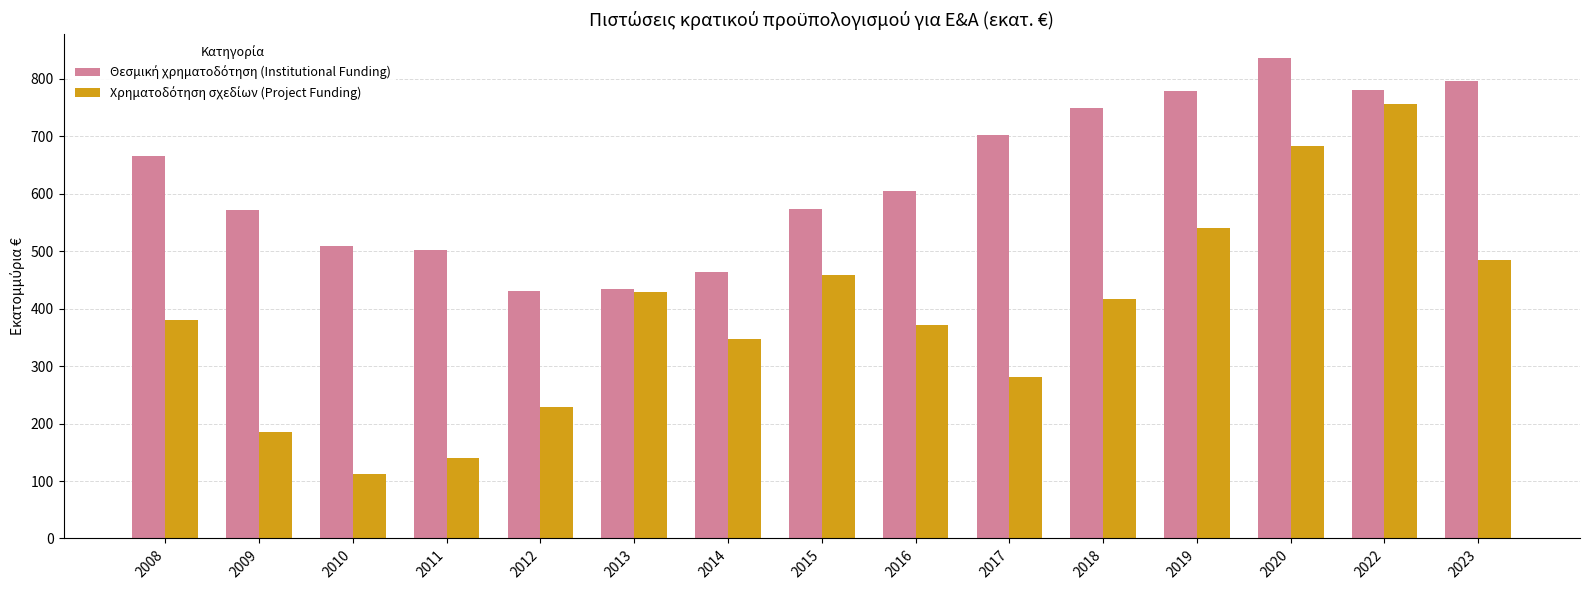

What is the total value across all series at 2020?

1519.5